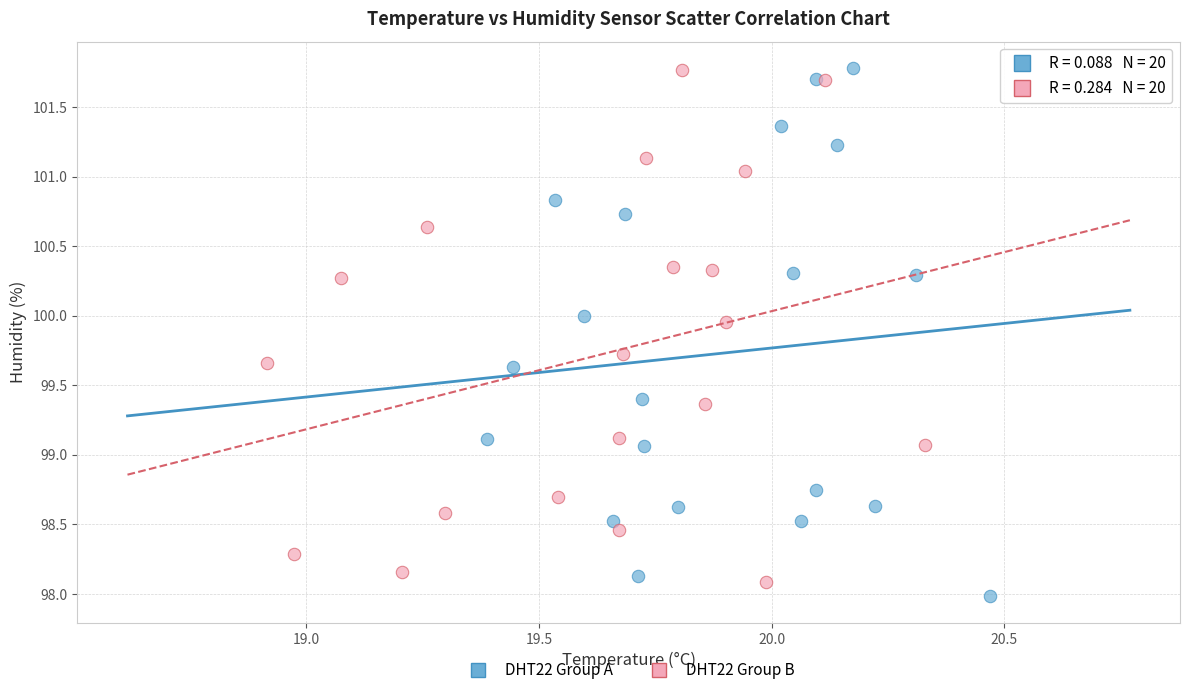

What are all the series names shown in the legend?

DHT22 Group A, DHT22 Group B